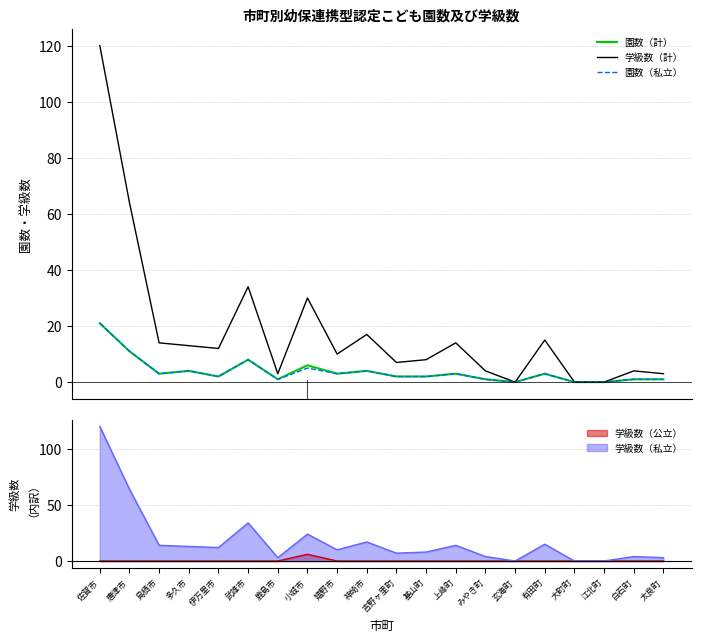

Reading left to right, transcribe all the data shown in this chart.

園数（計）: 佐賀市=21	唐津市=11	鳥栖市=3	多久市=4	伊万里市=2	武雄市=8	鹿島市=1	小城市=6	嬉野市=3	神埼市=4	吉野ヶ里町=2	基山町=2	上峰町=3	みやき町=1	玄海町=0	有田町=3	大町町=0	江北町=0	白石町=1	太良町=1
学級数（計）: 佐賀市=120	唐津市=64	鳥栖市=14	多久市=13	伊万里市=12	武雄市=34	鹿島市=3	小城市=30	嬉野市=10	神埼市=17	吉野ヶ里町=7	基山町=8	上峰町=14	みやき町=4	玄海町=0	有田町=15	大町町=0	江北町=0	白石町=4	太良町=3
園数（私立）: 佐賀市=21	唐津市=11	鳥栖市=3	多久市=4	伊万里市=2	武雄市=8	鹿島市=1	小城市=5	嬉野市=3	神埼市=4	吉野ヶ里町=2	基山町=2	上峰町=3	みやき町=1	玄海町=0	有田町=3	大町町=0	江北町=0	白石町=1	太良町=1